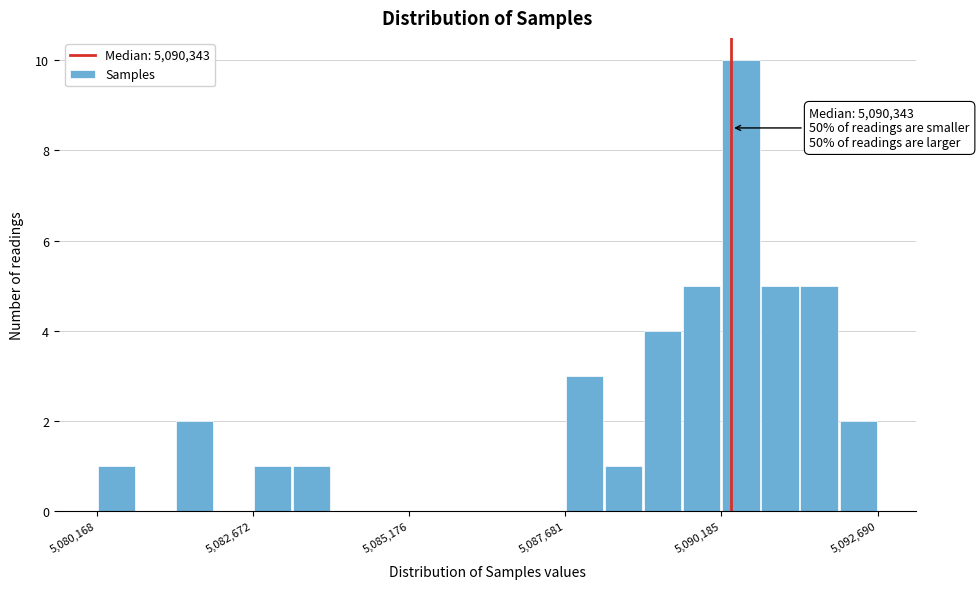

Read against the x-axis, roughly where is the centre of the tallest bar?

5090500